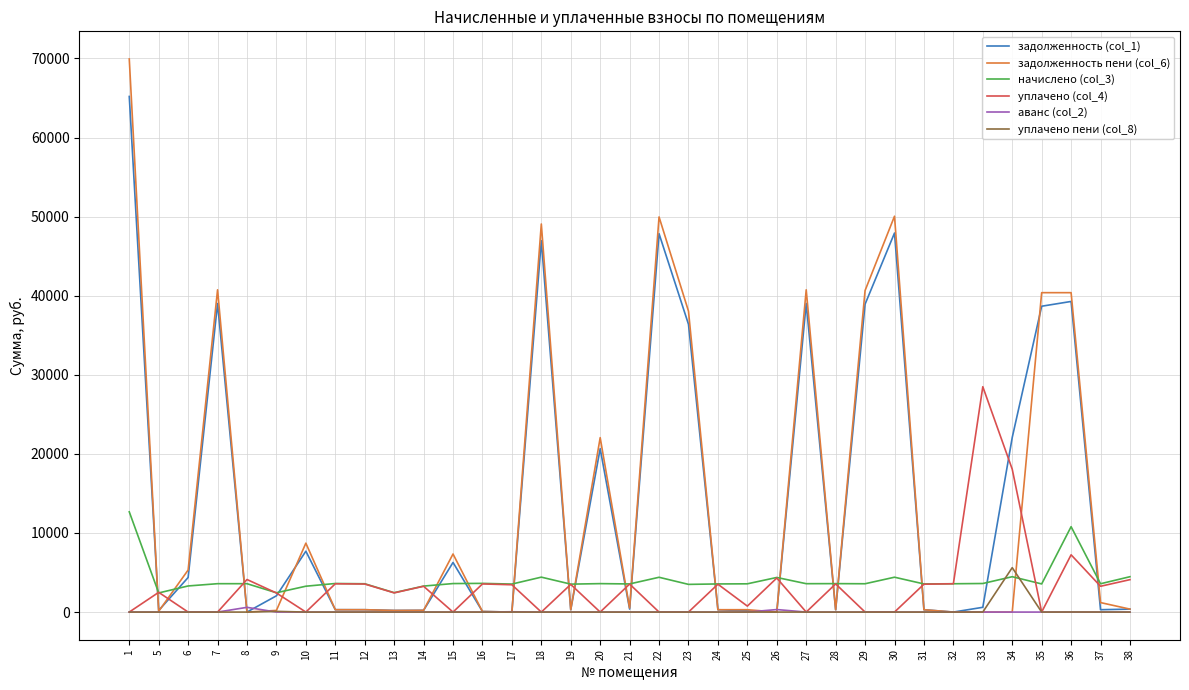

Where does the уплачено (col_4) series first go above 3261?

8